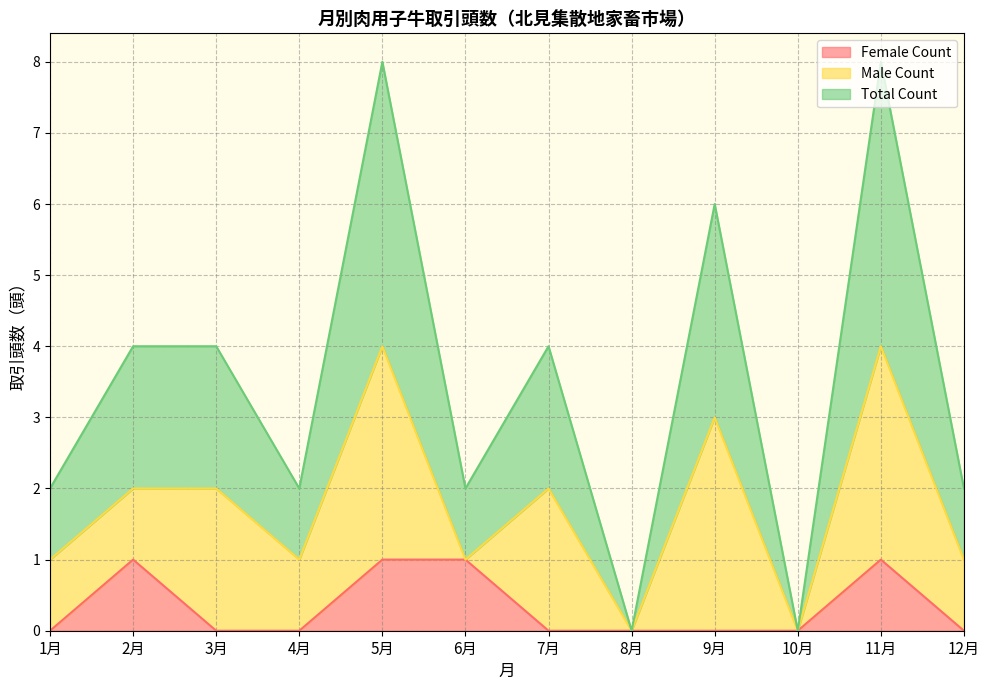

The value of Female Count at 5月 is 1. True or false?

True